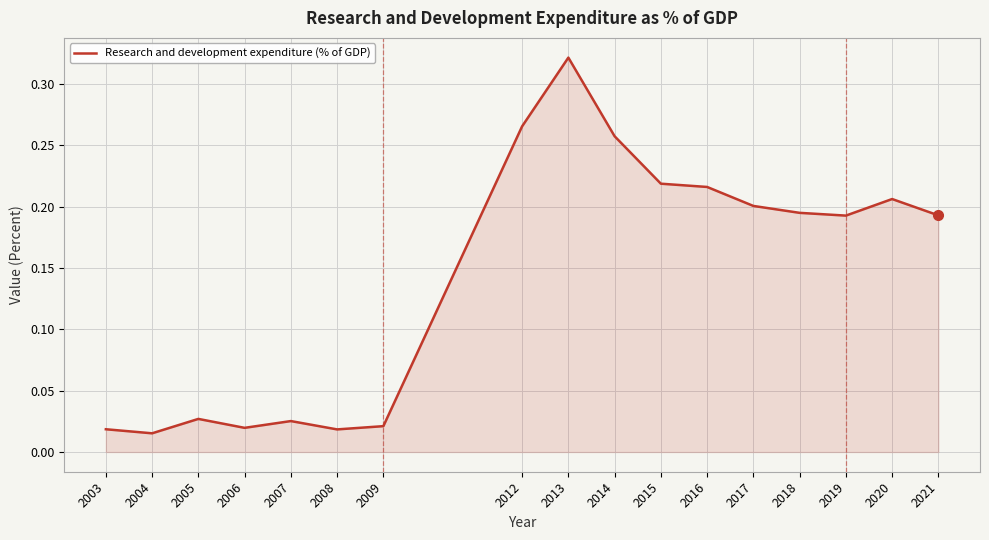

True or false: the data has more than 2 interior local peaks.

True